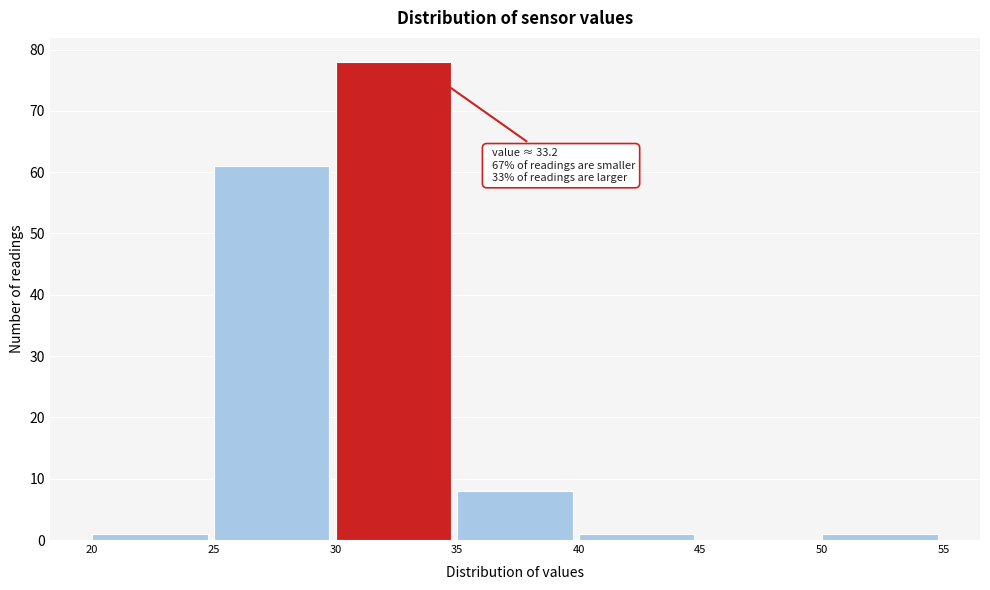

Over which range of the x-axis is the bar tallest?

30 to 35